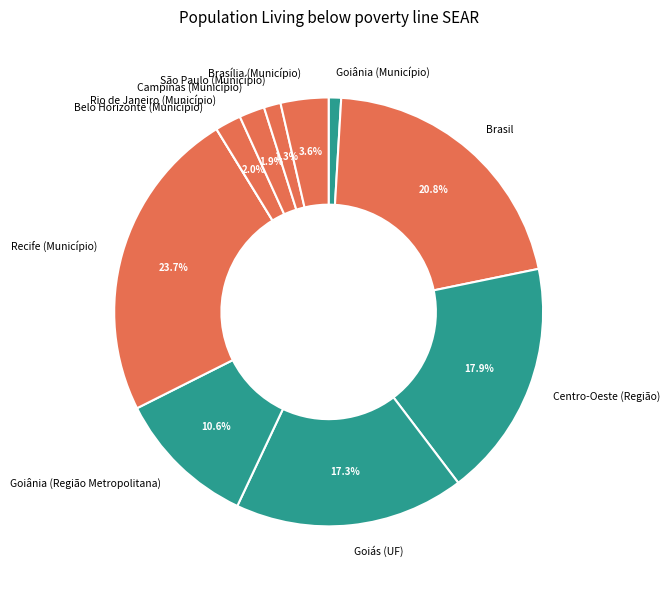

What is the largest slice in the pie chart?

Recife (Município)